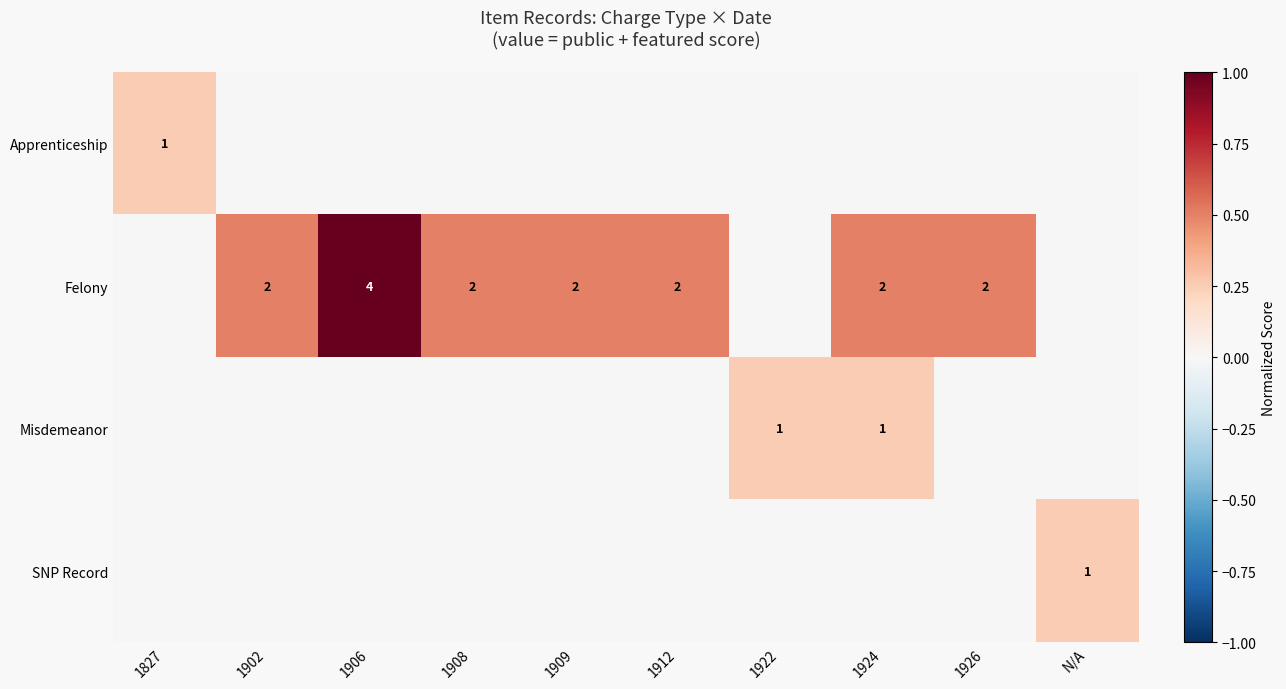

How many distinct data groups are displayed?

4